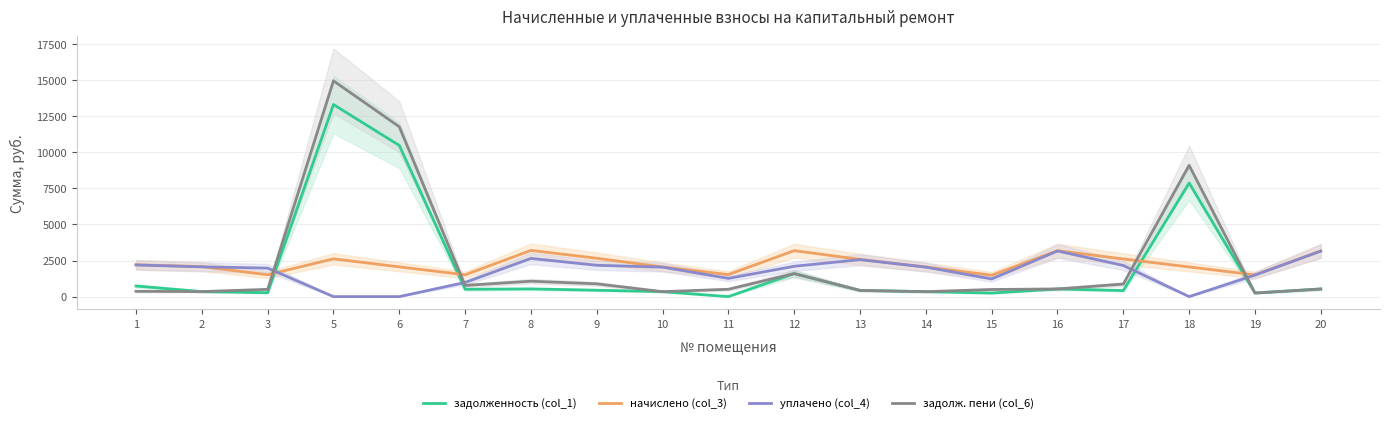

At which label is начислено (col_3) closest to 2341?

1